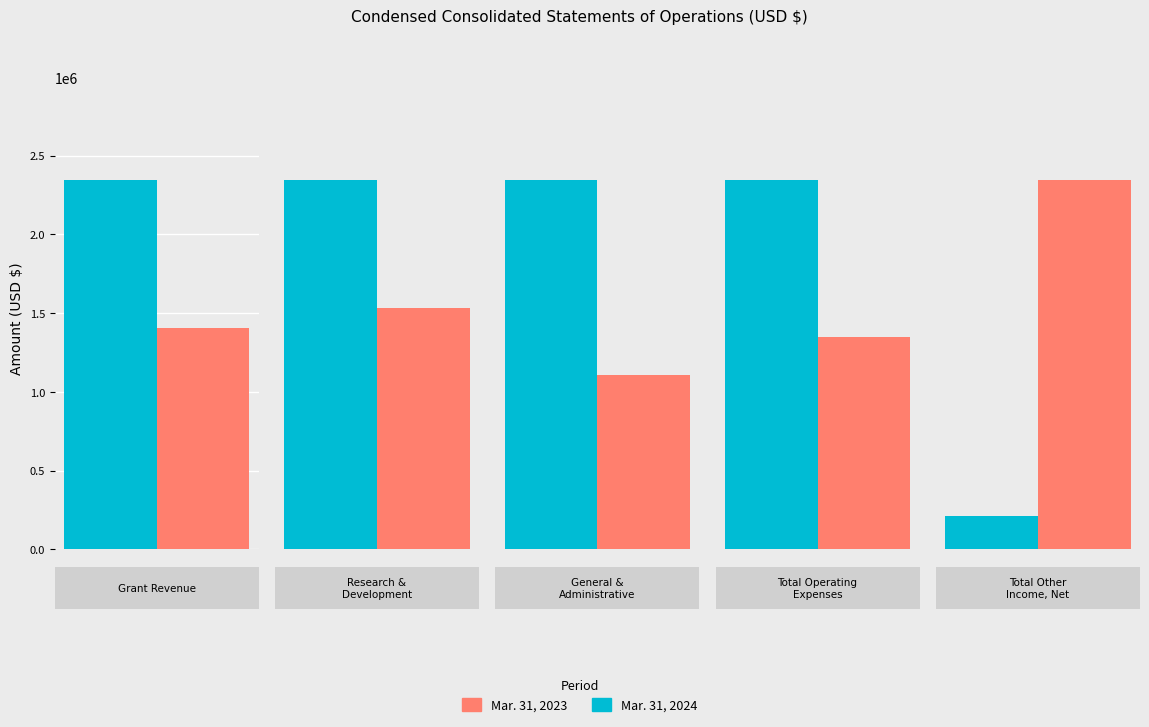

What is the difference between the second highest and second lowest values in the Mar. 31, 2024 series?

686328